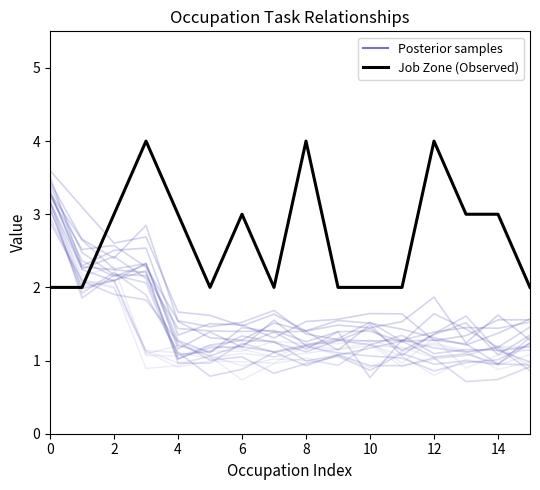

The Posterior samples series shows 1.2 at 6. True or false?

True